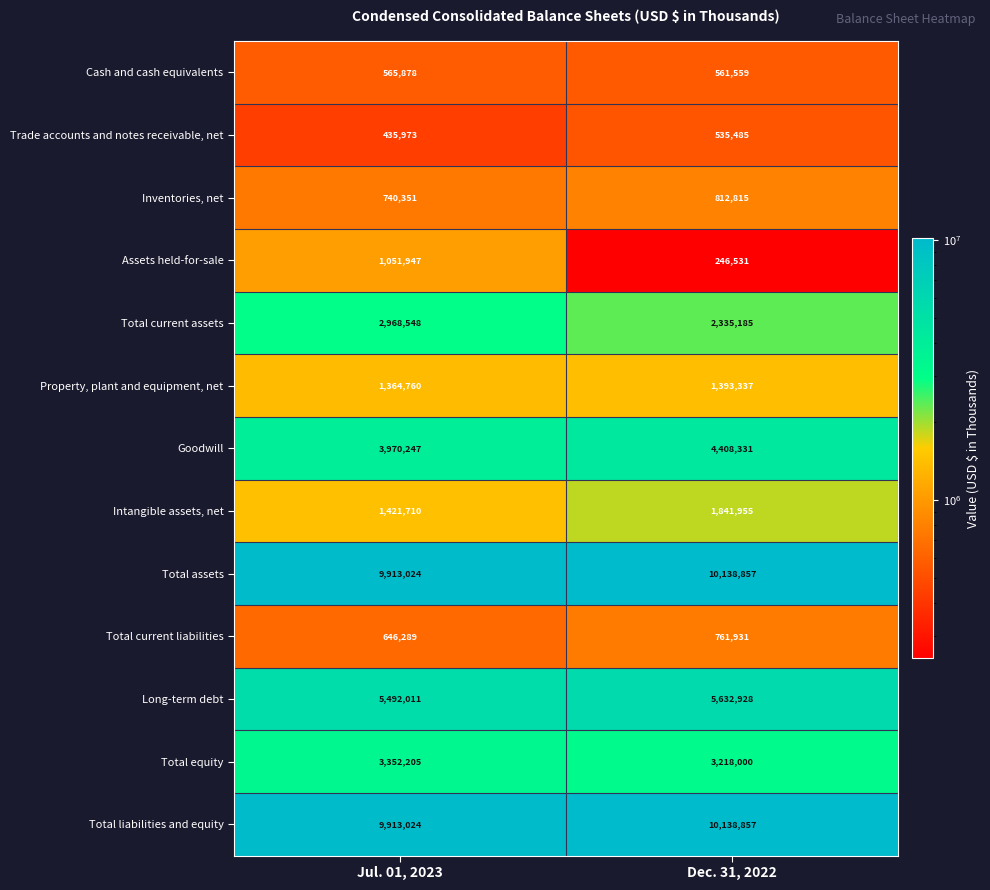

Reading right to left, what are all the values shown in this chart?

Cash and cash equivalents: Dec. 31, 2022=561559	Jul. 01, 2023=565878
Trade accounts and notes receivable, net: Dec. 31, 2022=535485	Jul. 01, 2023=435973
Inventories, net: Dec. 31, 2022=812815	Jul. 01, 2023=740351
Assets held-for-sale: Dec. 31, 2022=246531	Jul. 01, 2023=1051947
Total current assets: Dec. 31, 2022=2335185	Jul. 01, 2023=2968548
Property, plant and equipment, net: Dec. 31, 2022=1393337	Jul. 01, 2023=1364760
Goodwill: Dec. 31, 2022=4408331	Jul. 01, 2023=3970247
Intangible assets, net: Dec. 31, 2022=1841955	Jul. 01, 2023=1421710
Total assets: Dec. 31, 2022=10138857	Jul. 01, 2023=9913024
Total current liabilities: Dec. 31, 2022=761931	Jul. 01, 2023=646289
Long-term debt: Dec. 31, 2022=5632928	Jul. 01, 2023=5492011
Total equity: Dec. 31, 2022=3218000	Jul. 01, 2023=3352205
Total liabilities and equity: Dec. 31, 2022=10138857	Jul. 01, 2023=9913024